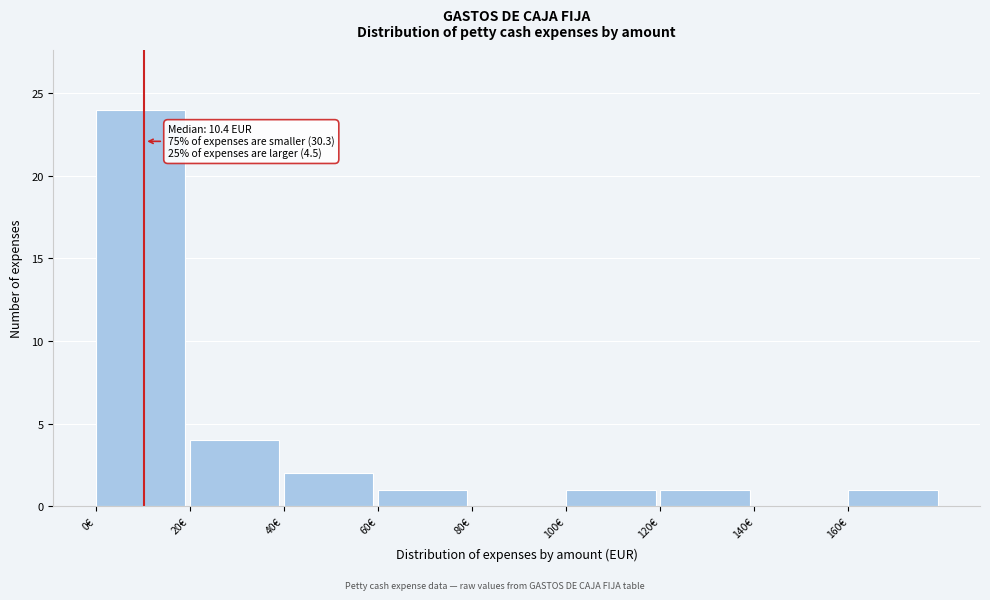

Over which range of the x-axis is the bar tallest?

0 to 20